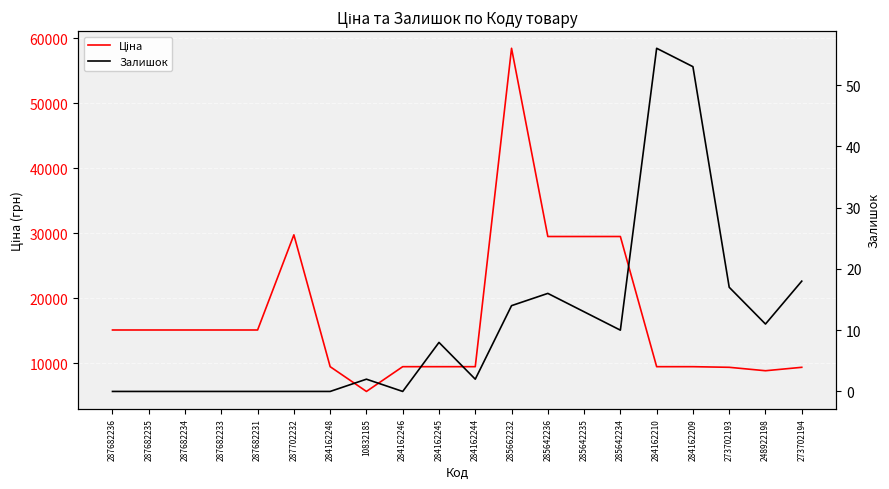

Does the chart display data point markers on the line(s)?

No